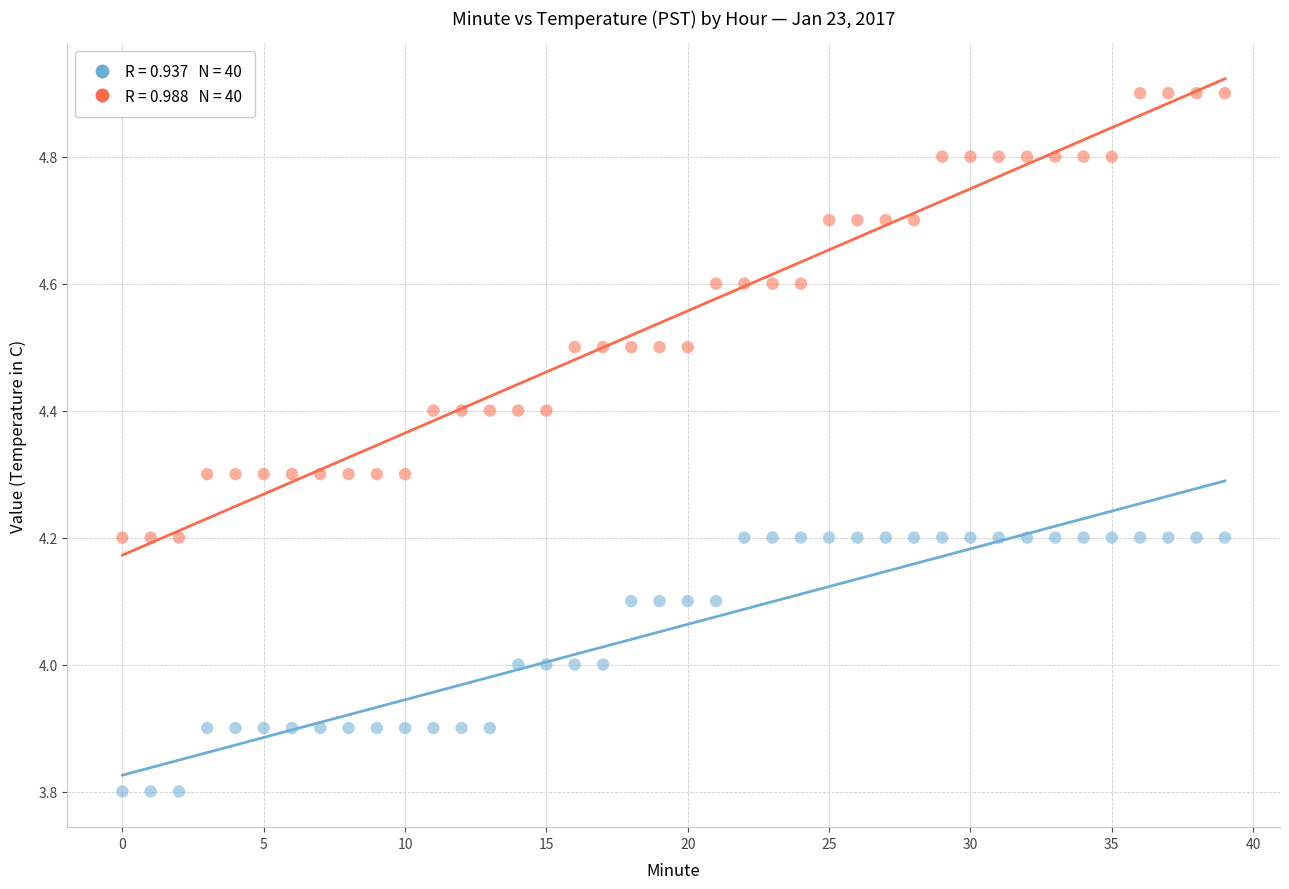

Across all data points, what is the range of Y values (max minus min)?

1.1